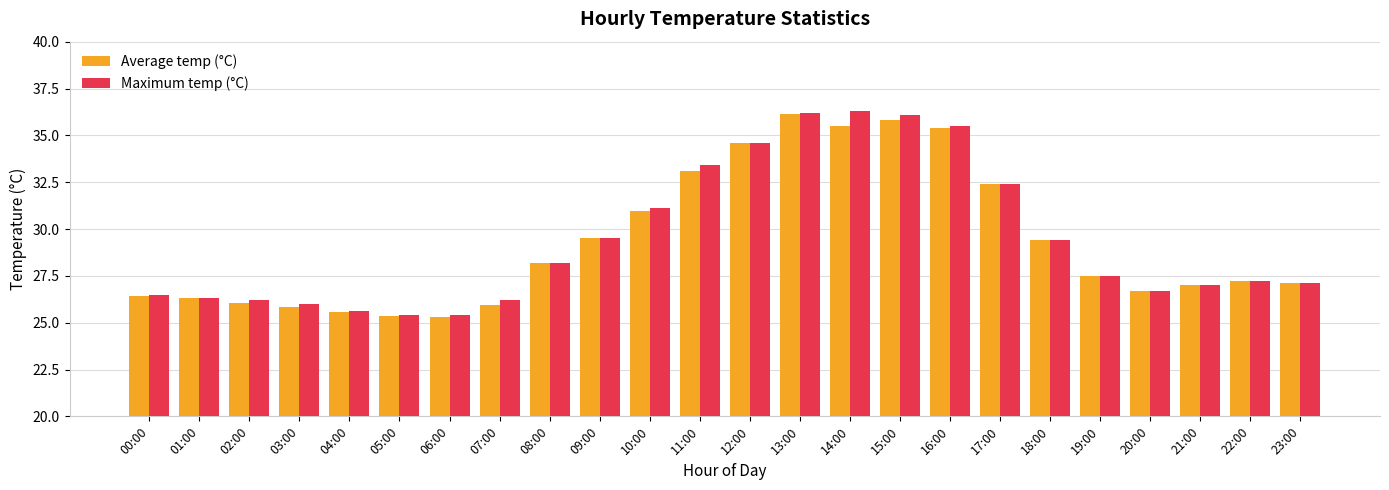

What is the approximate value of Average temp (°C) at 16:00?

35.4